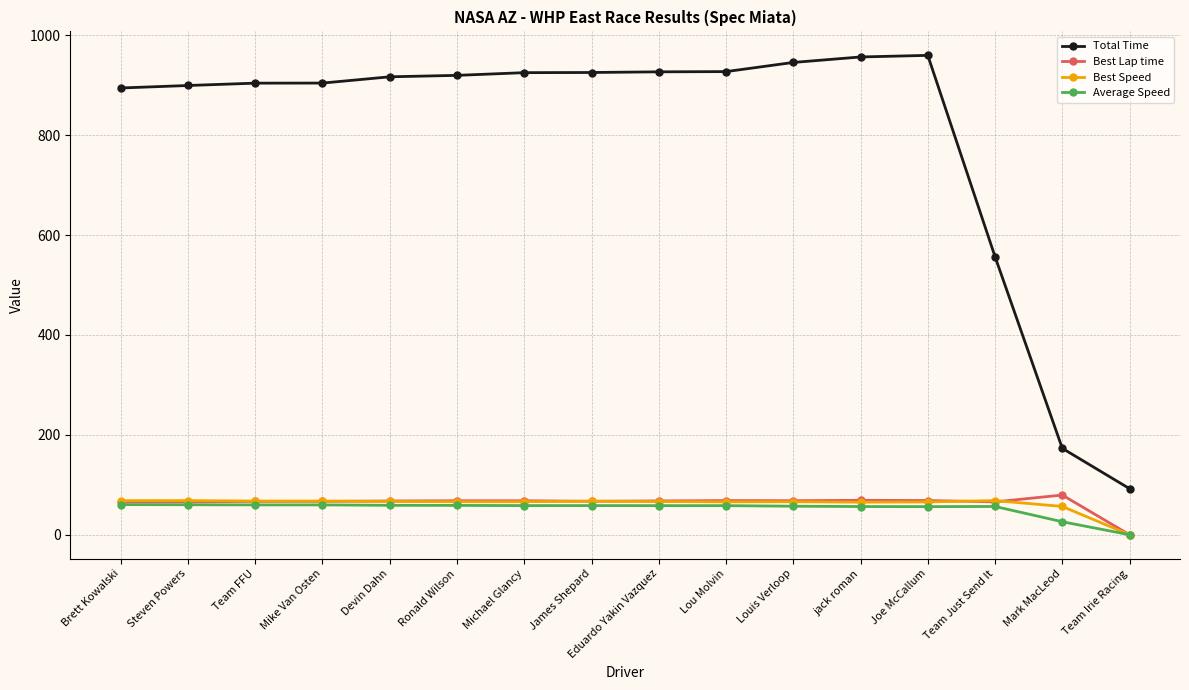

What is the label of the 16th point from the left?

Team Irie Racing